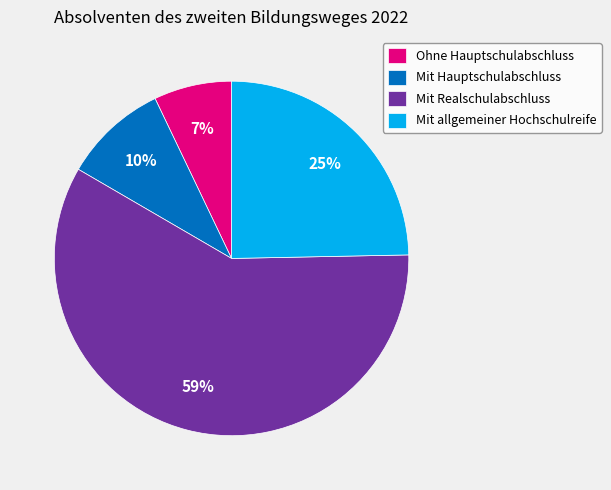

Combined, do Ohne Hauptschulabschluss and Mit allgemeiner Hochschulreife account for over 50%?

No